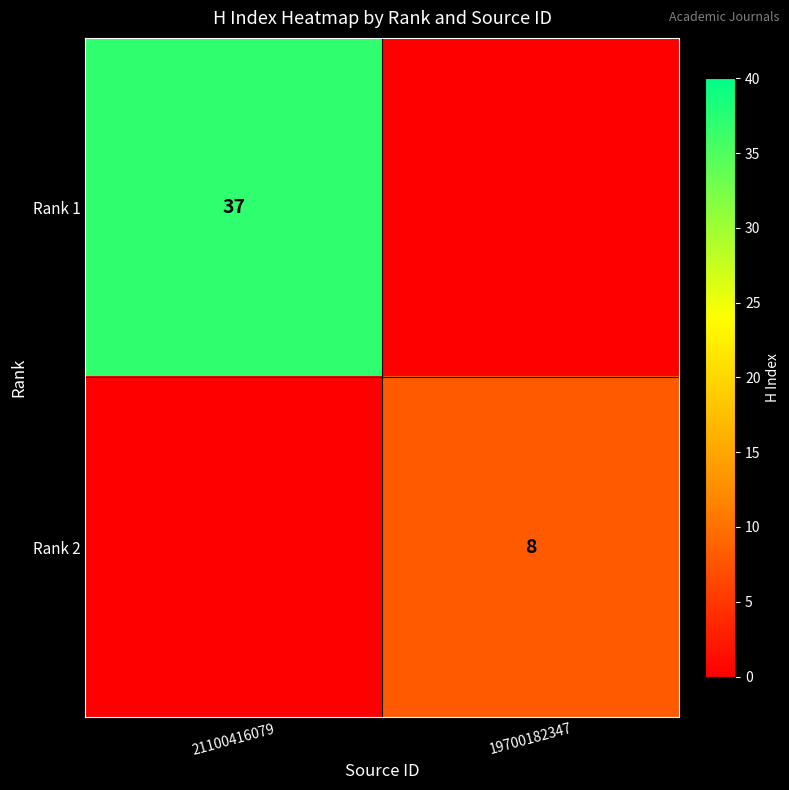

True or false: Rank 1 has a value of 24 at 21100416079.

False